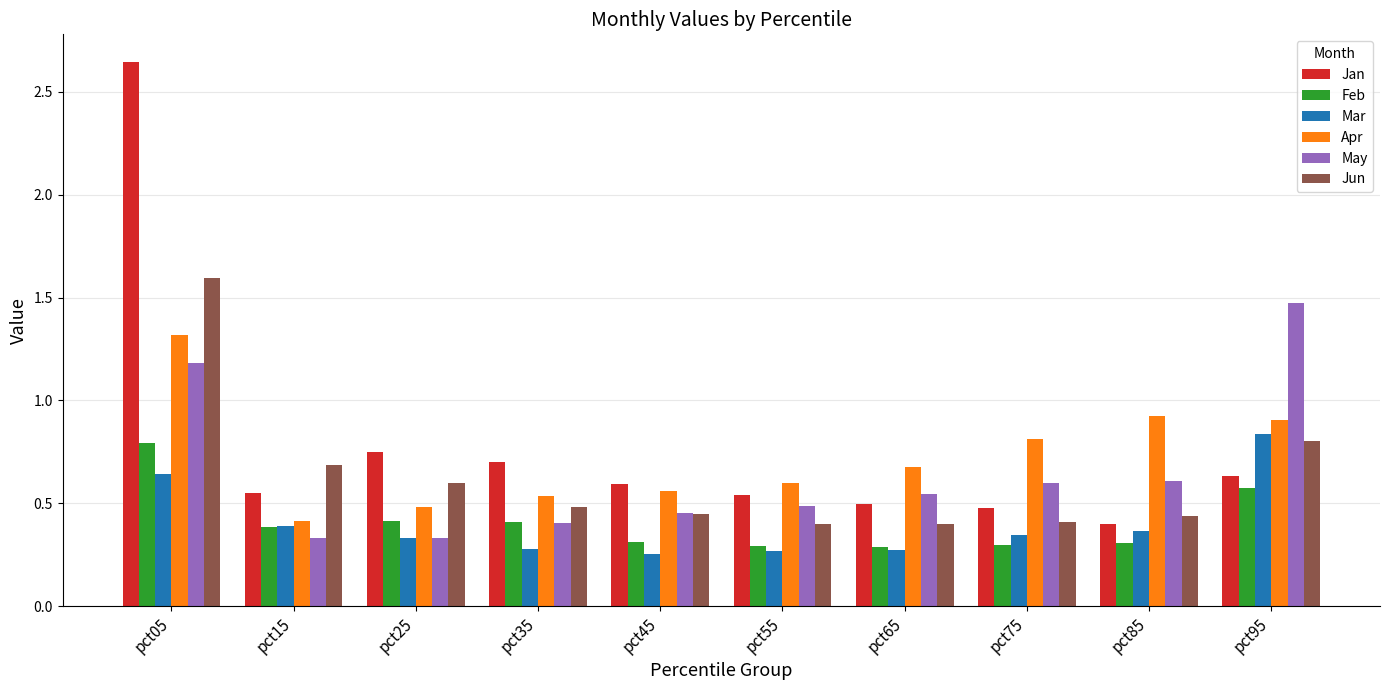

What are all the series names shown in the legend?

Jan, Feb, Mar, Apr, May, Jun